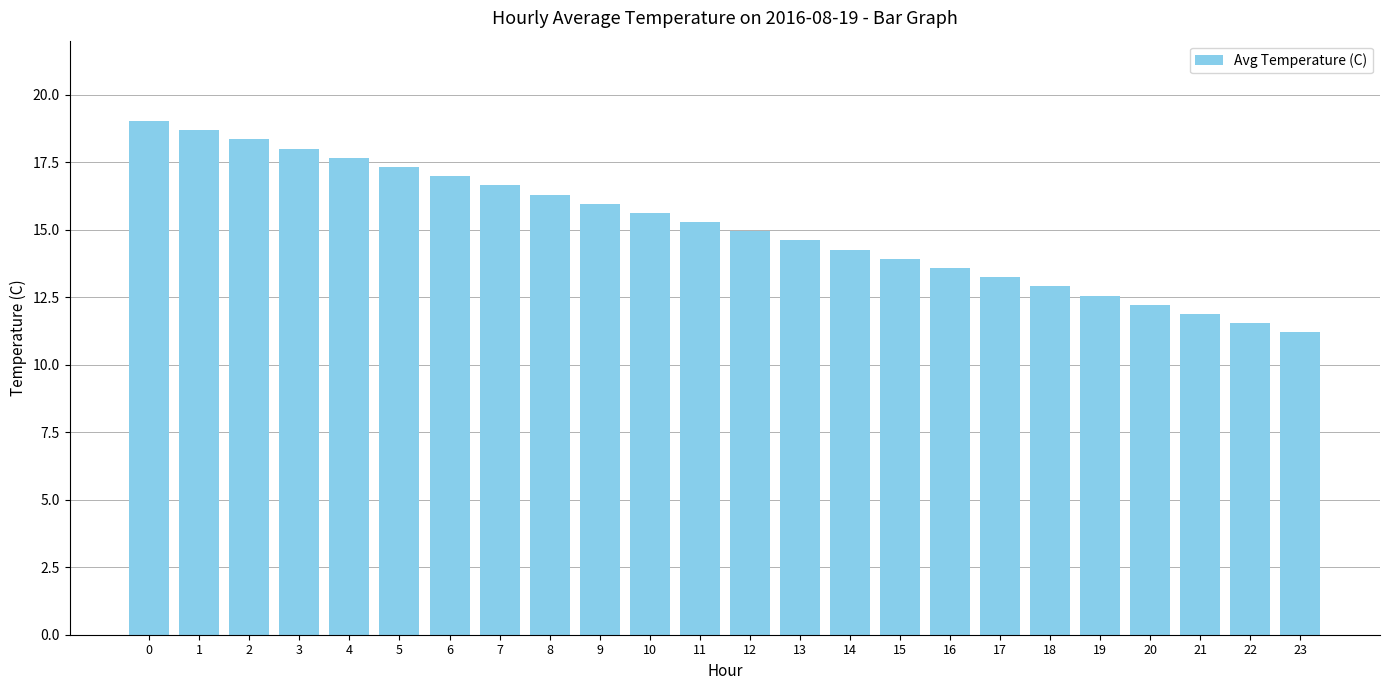

What is the sum of the values at 23 and 11?

26.5